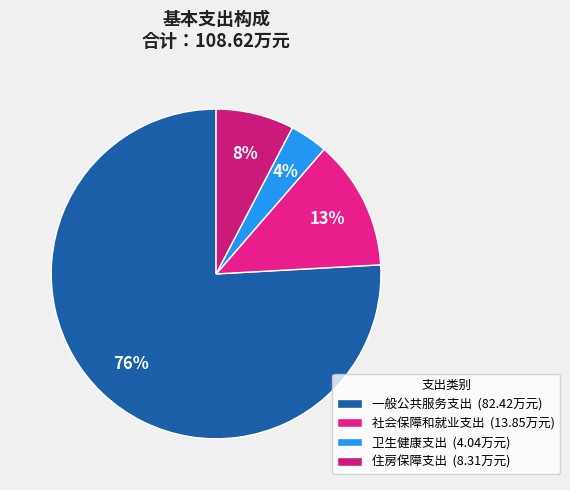

How many slices are in this pie chart?

4